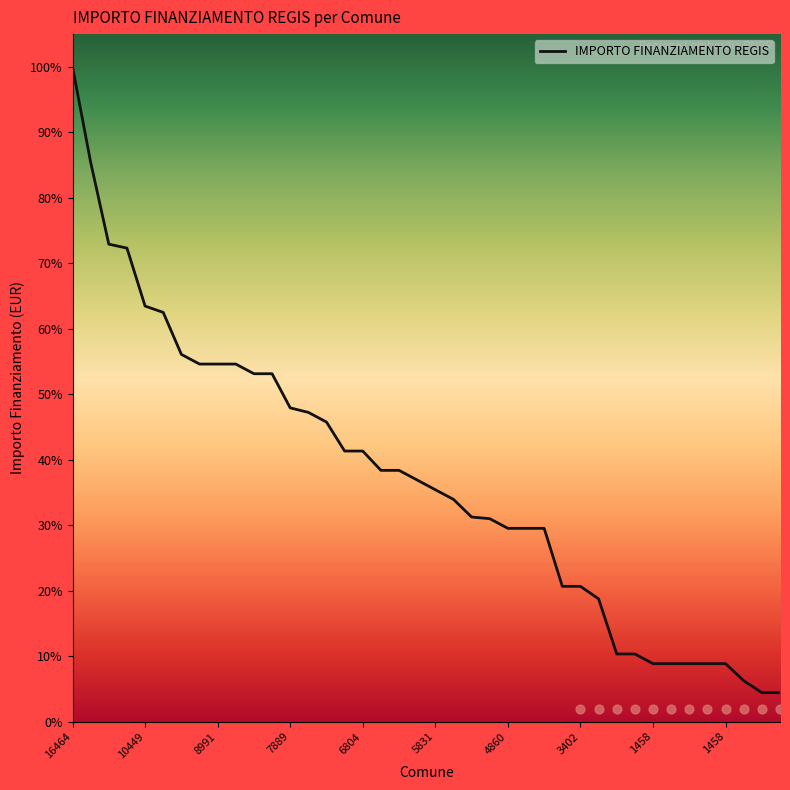

Between 34 and 24, which is larger?

24